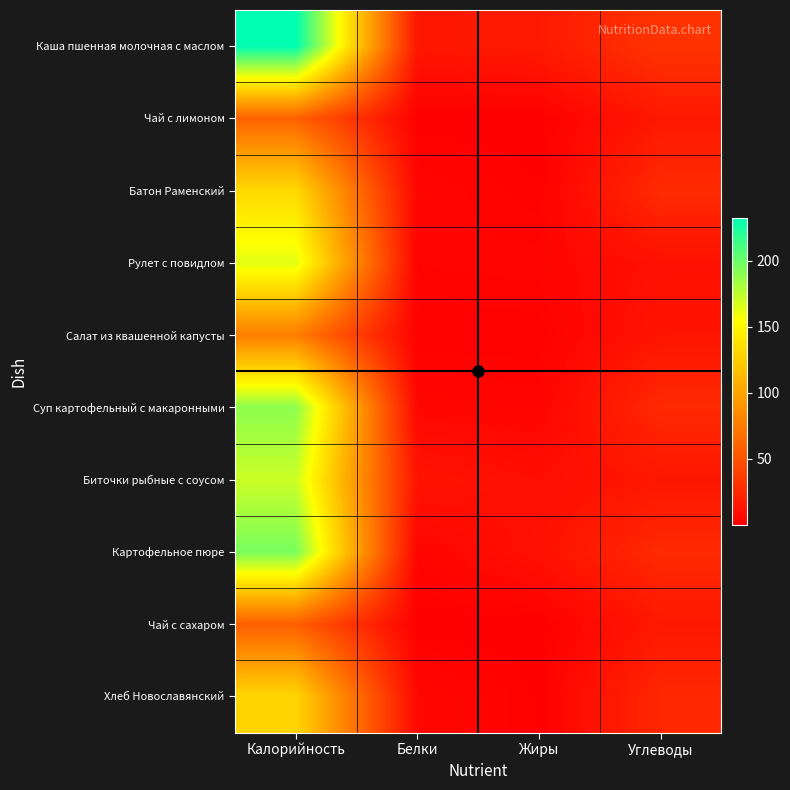

Which series has the widest spread of values?

Каша пшенная молочная с маслом